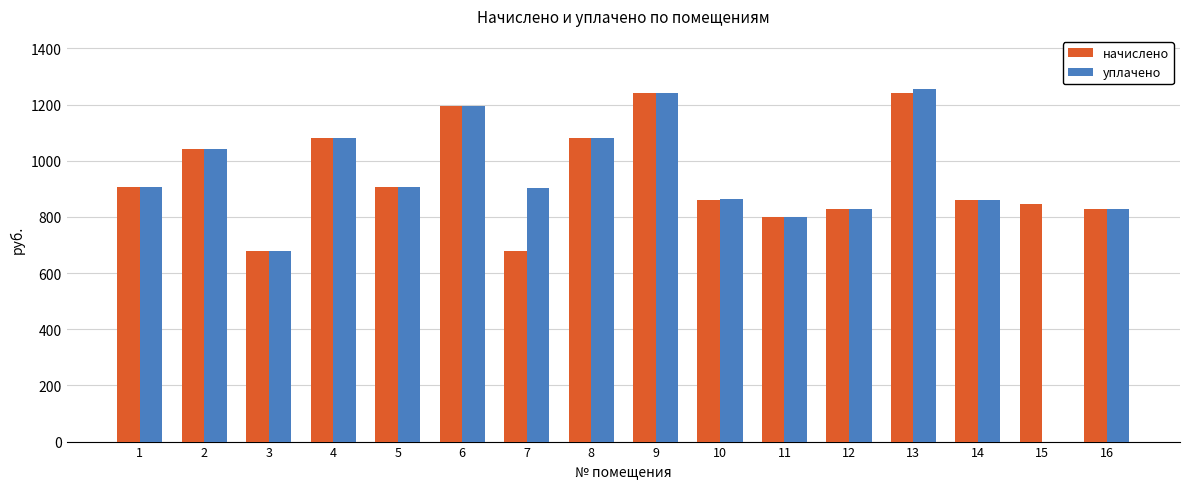

Where does the уплачено series first go above 905?

1